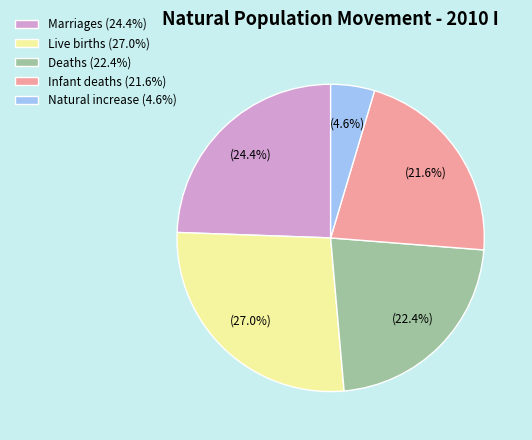

How many segments does this pie chart have?

5